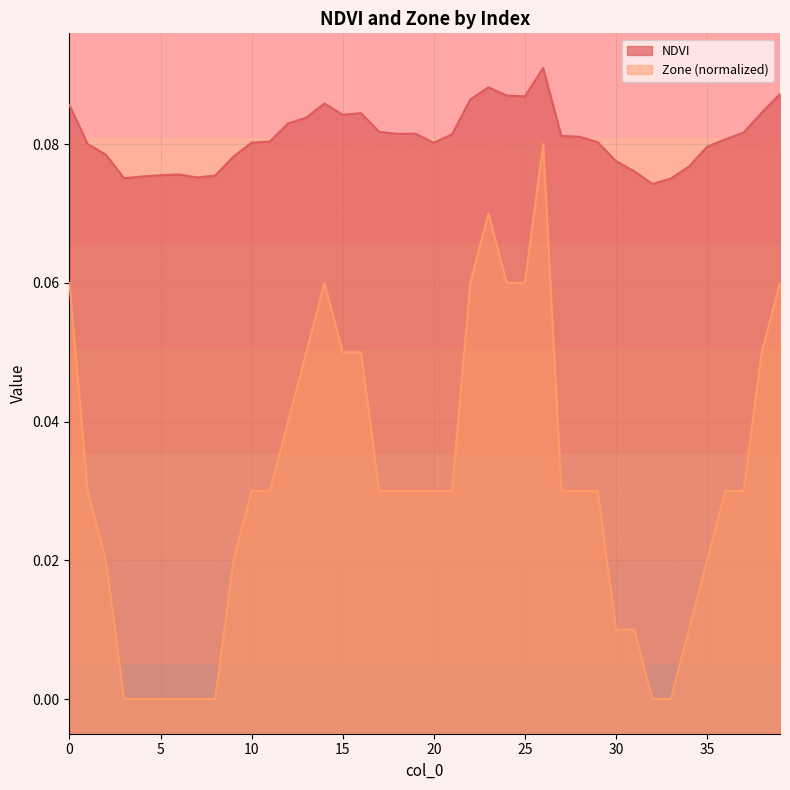

Is the value of NDVI at 8 greater than the value of Zone at 12?

Yes